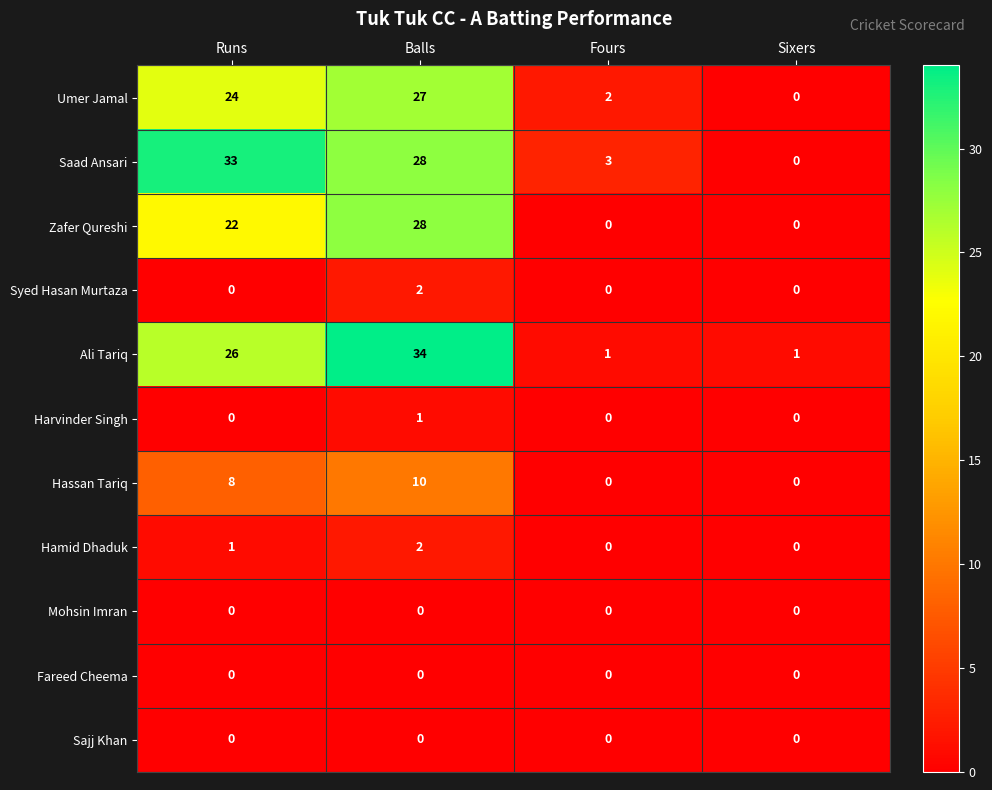

At which category does the chart reach its peak across all series?

Balls